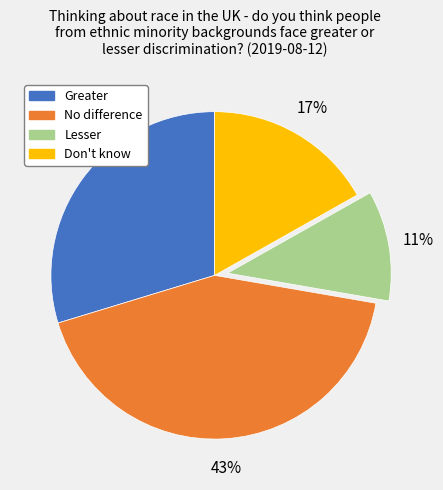

Count the number of slices in the pie.

4